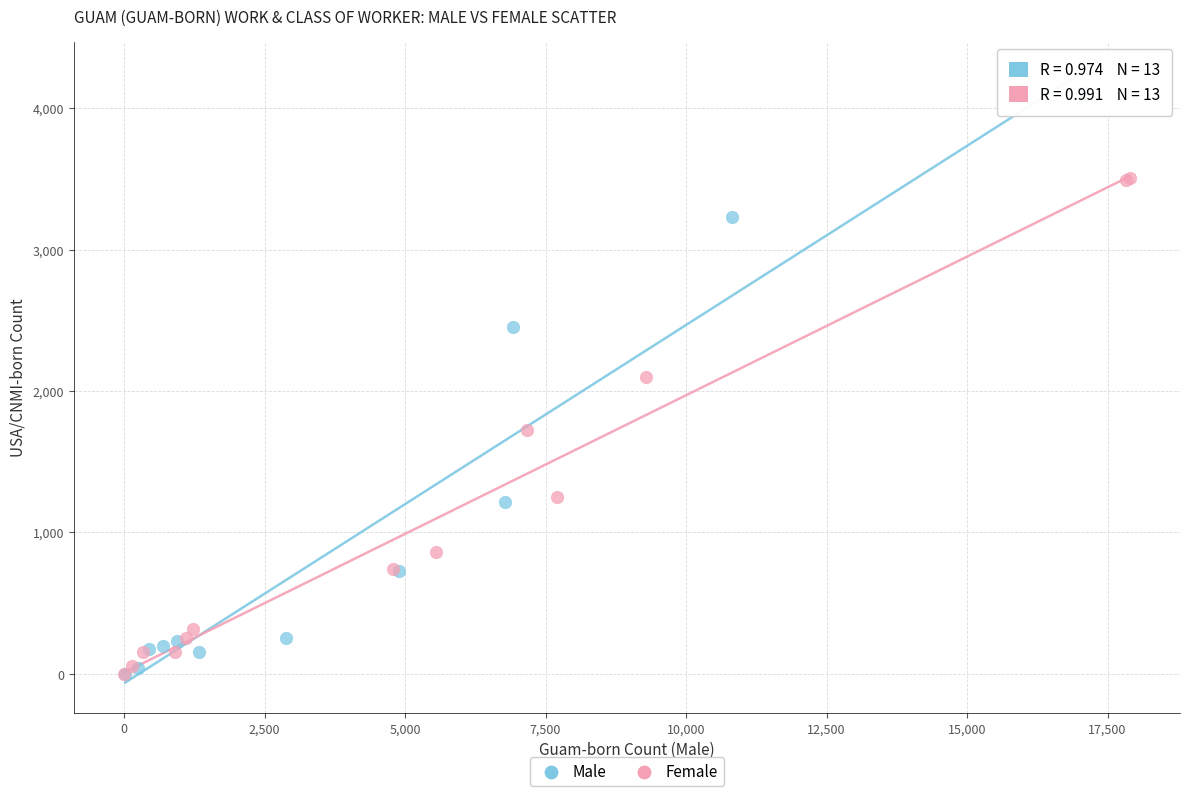

Which series reaches the maximum Y coordinate?

Male